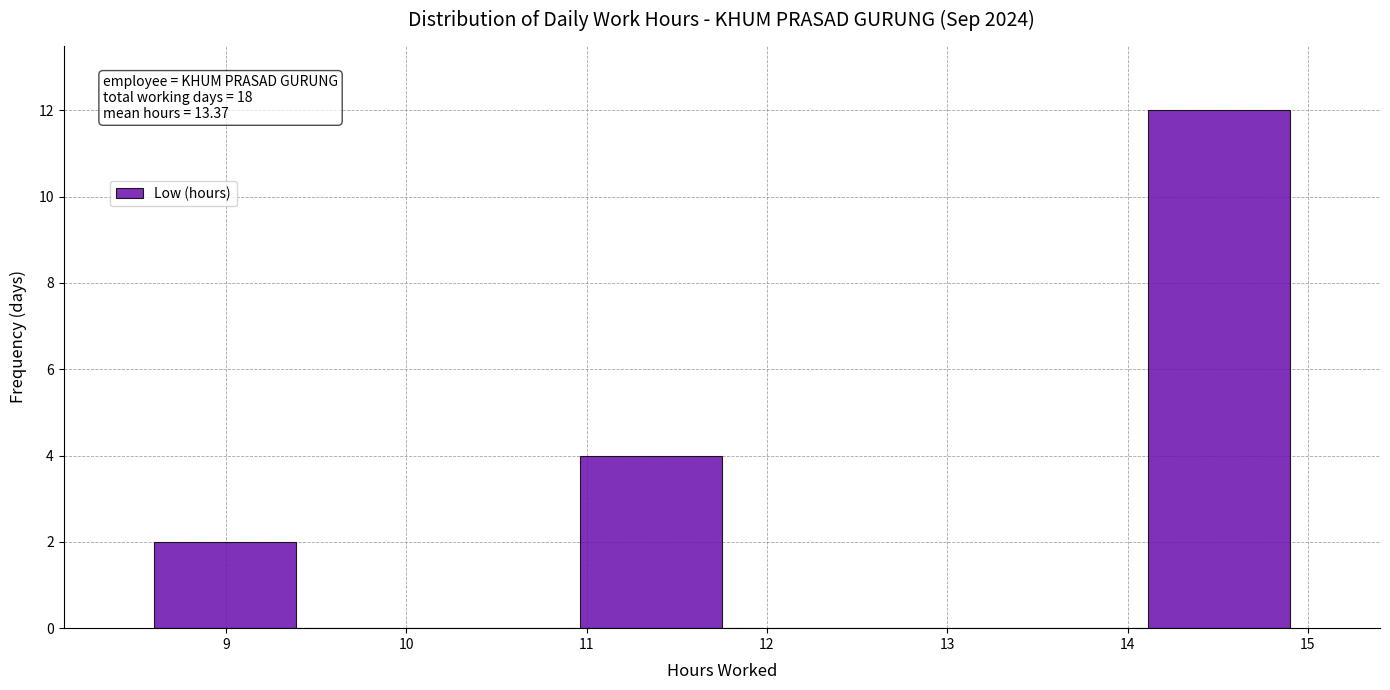

Which range on the x-axis has the tallest bar?

14.1 to 14.9